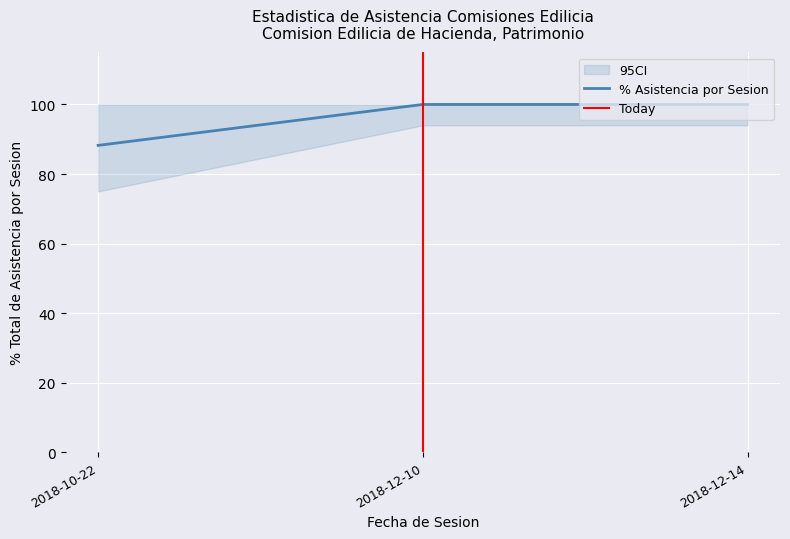

Which has a higher value, 2018-12-10 or 2018-12-14?

2018-12-10